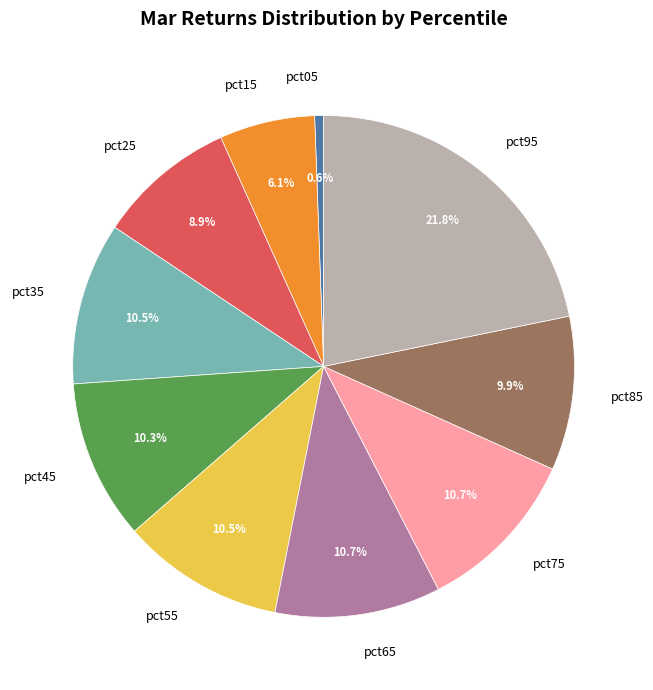

Do pct95 and pct15 together represent more than half of the pie?

No